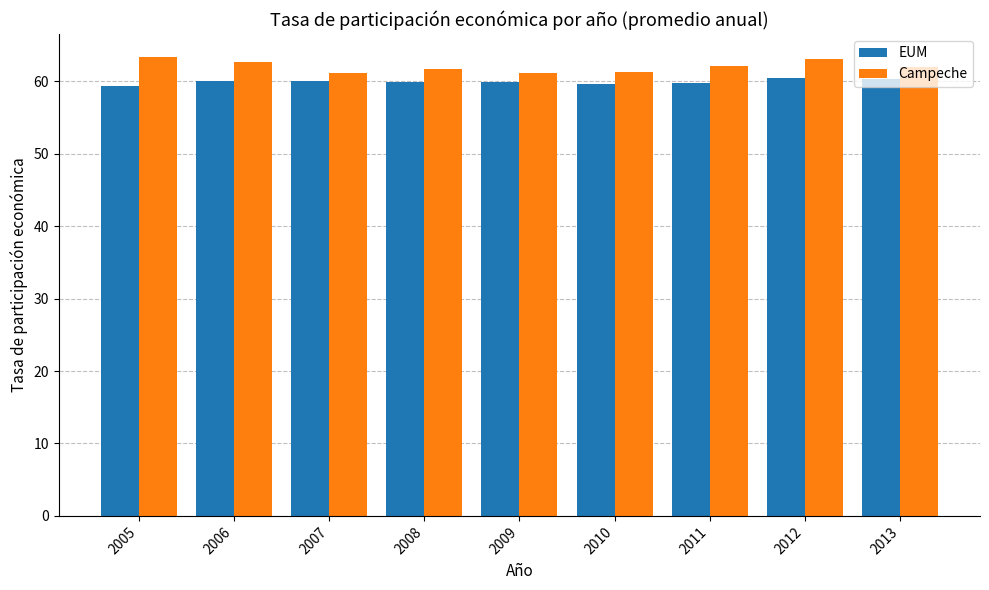

The EUM series shows 25.1 at 2007. True or false?

False